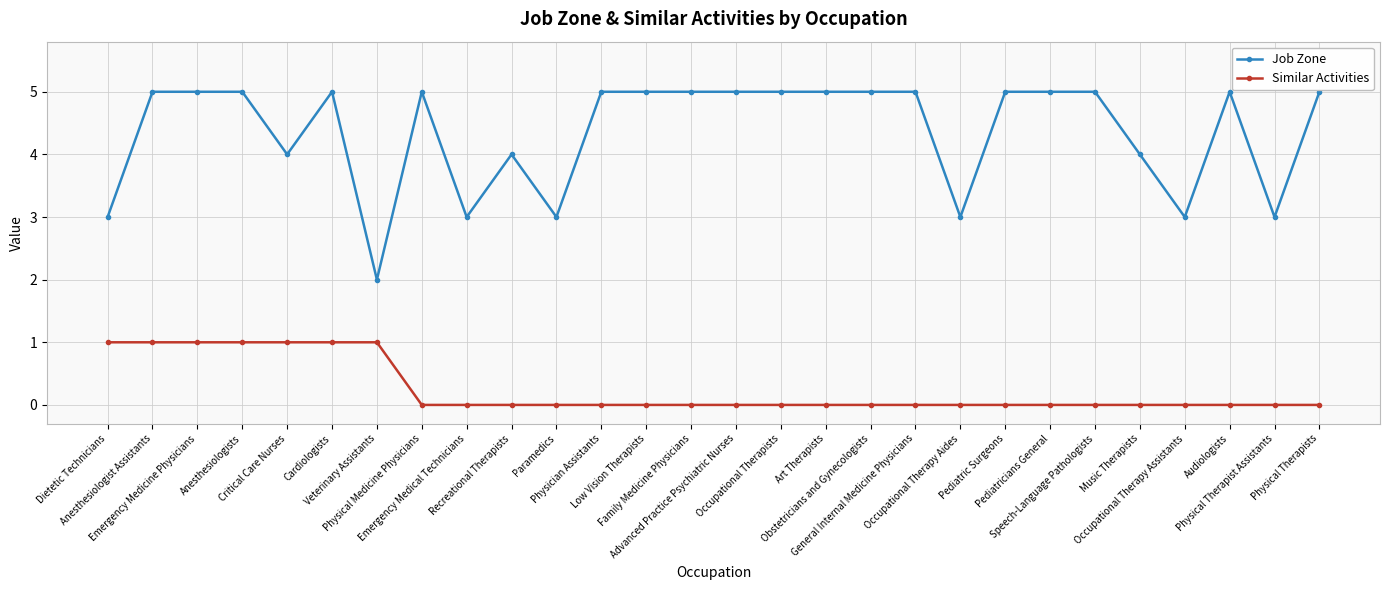

True or false: Similar Activities has a value of -1 at Advanced Practice Psychiatric Nurses.

False